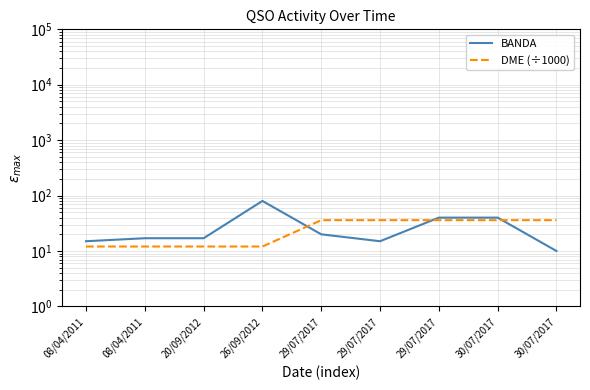

Is this an area chart (filled region under the line)?

No